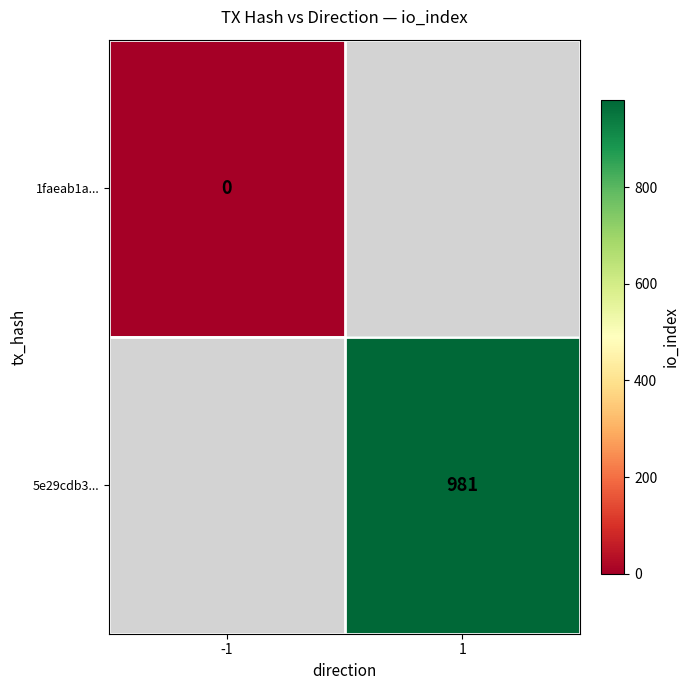

At how many categories does at least one series exceed 434?

1